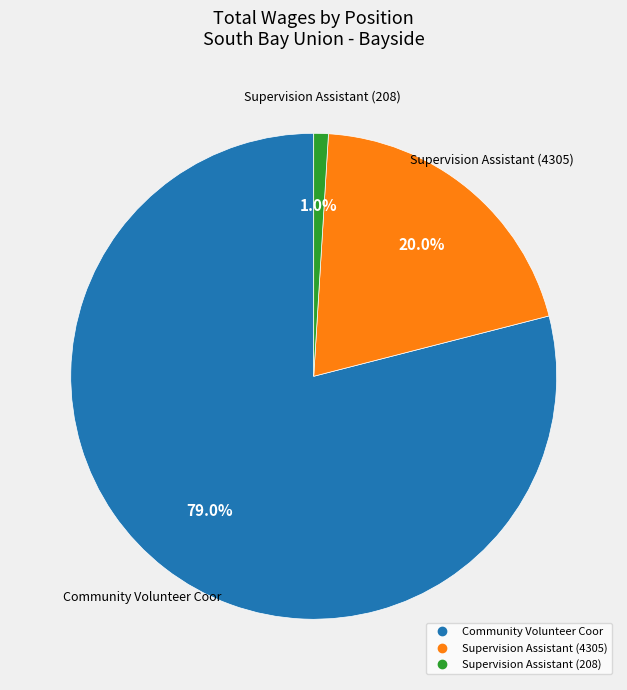

Is the sum of Supervision Assistant (208) and Supervision Assistant (4305) greater than half?

No